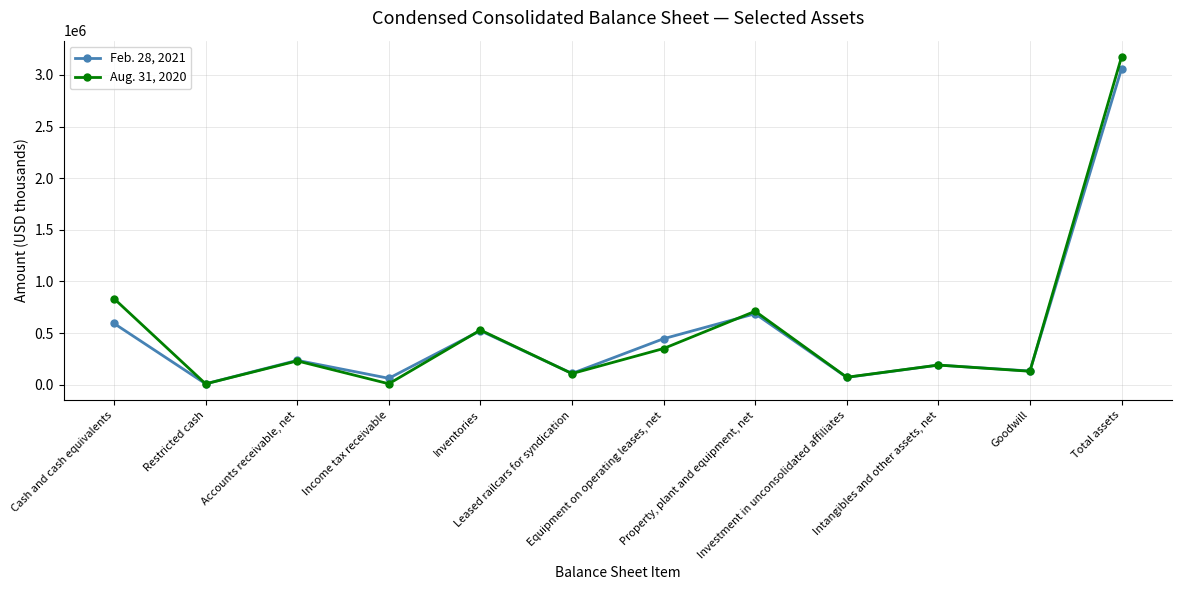

Which series has the largest range (max minus min)?

Aug. 31, 2020